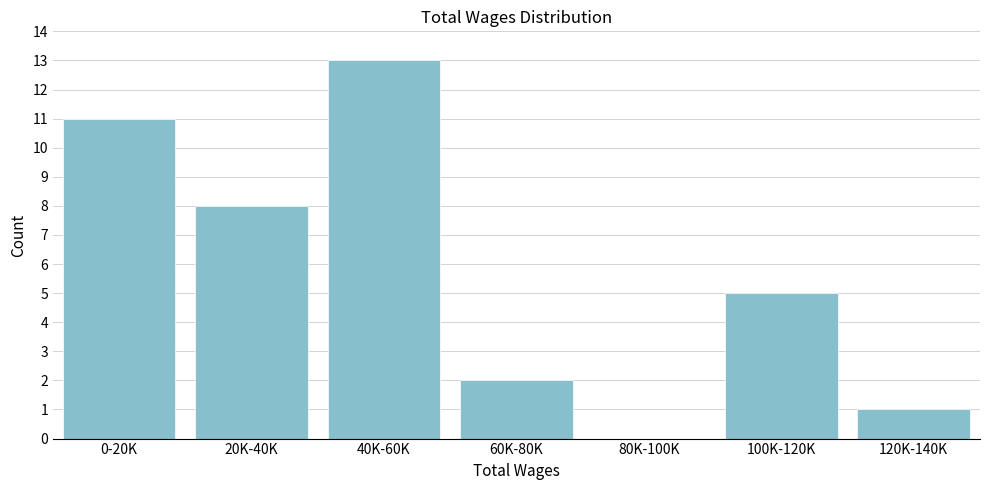

Reading right to left, list all the values displayed in this chart.

120K-140K=1	100K-120K=5	80K-100K=0	60K-80K=2	40K-60K=13	20K-40K=8	0-20K=11